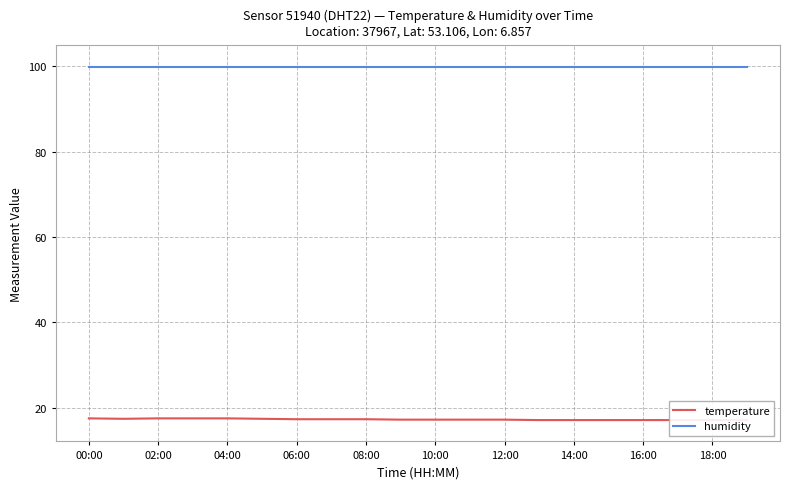

True or false: humidity and temperature intersect in this chart.

False